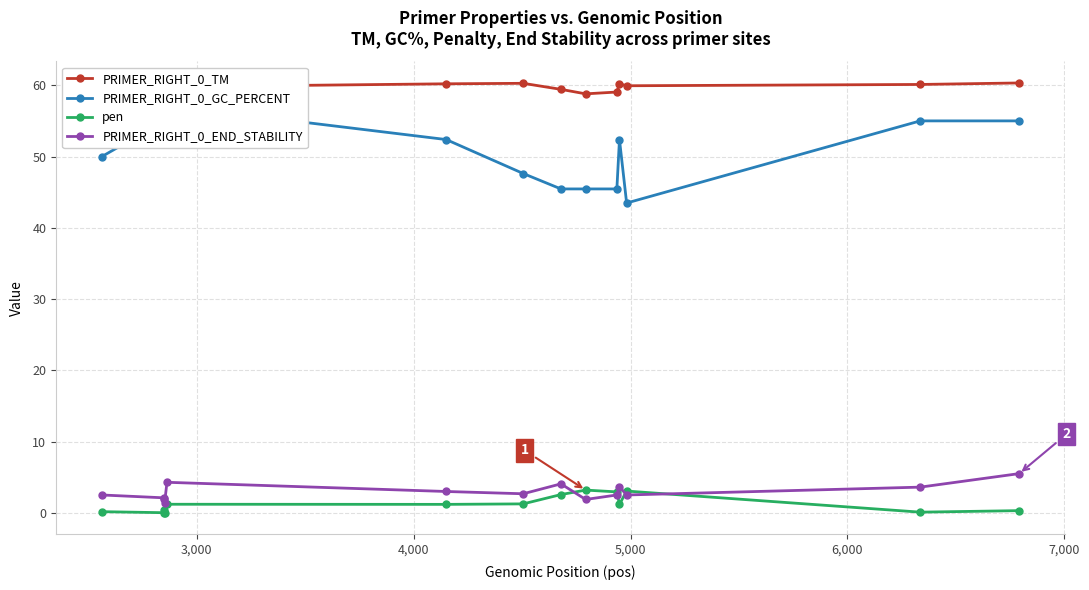

How many lines are shown in the chart?

4